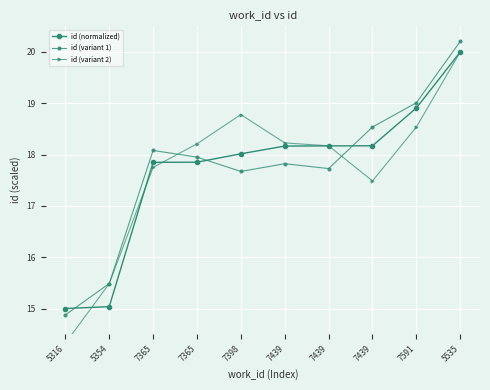

Which series changed the most between 5316 and 5535?

id (variant 2)